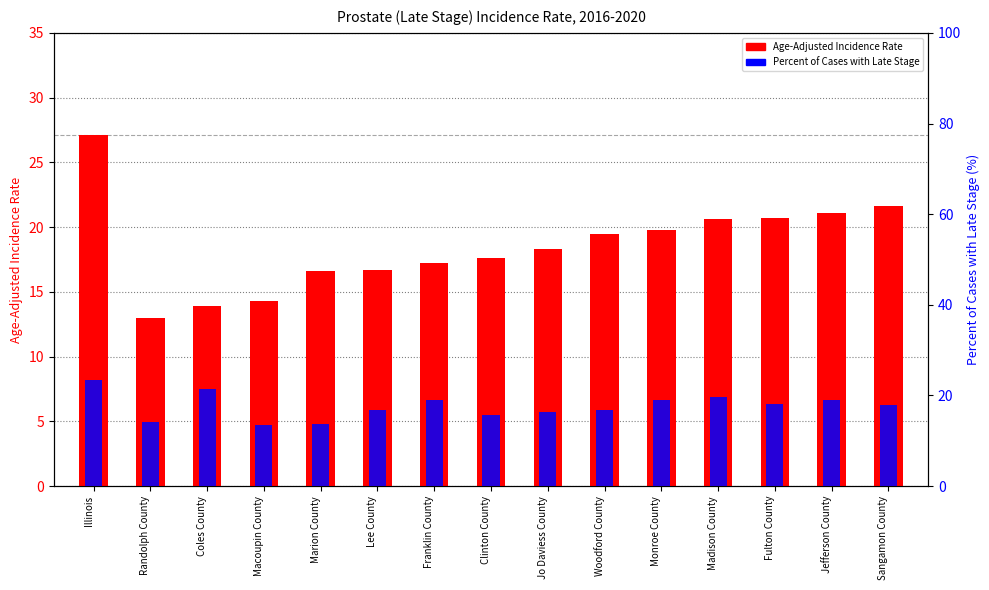

Which category has the lowest value in the Age-Adjusted Incidence Rate series?

Randolph County